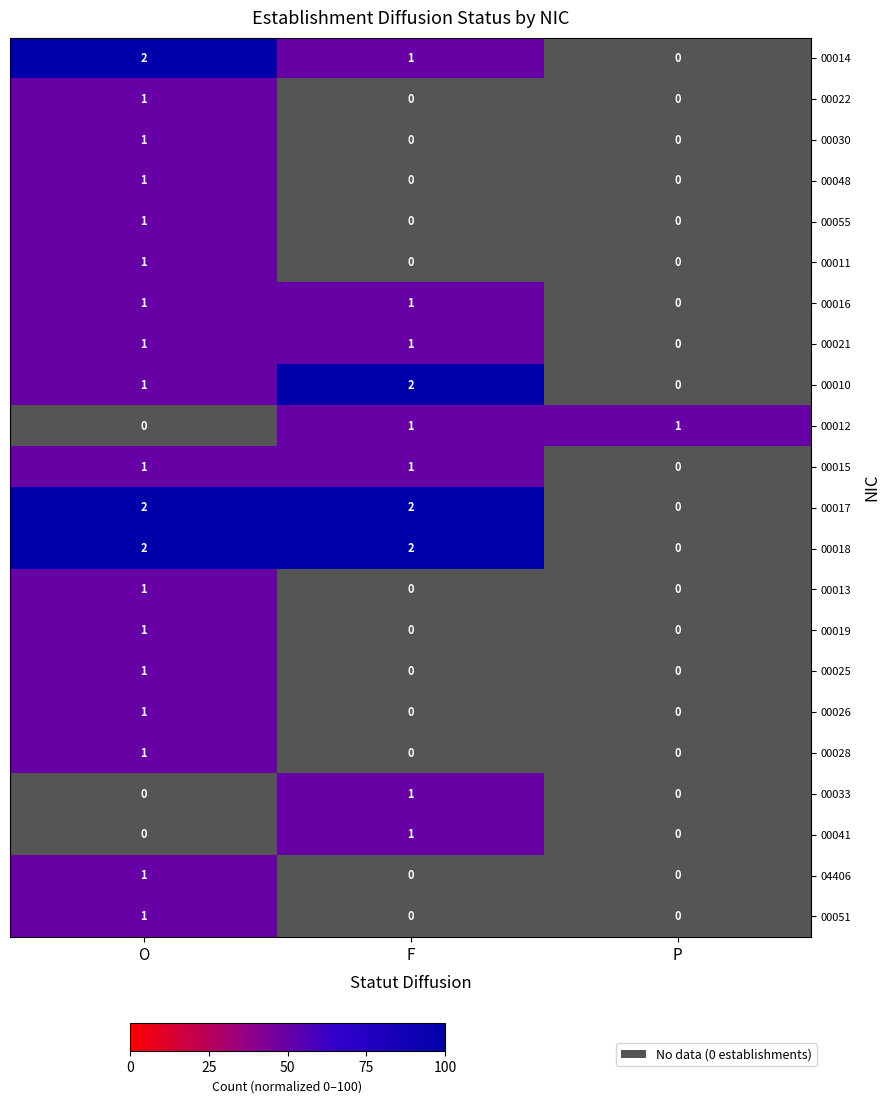

At which category is the sum across all series the highest?

O